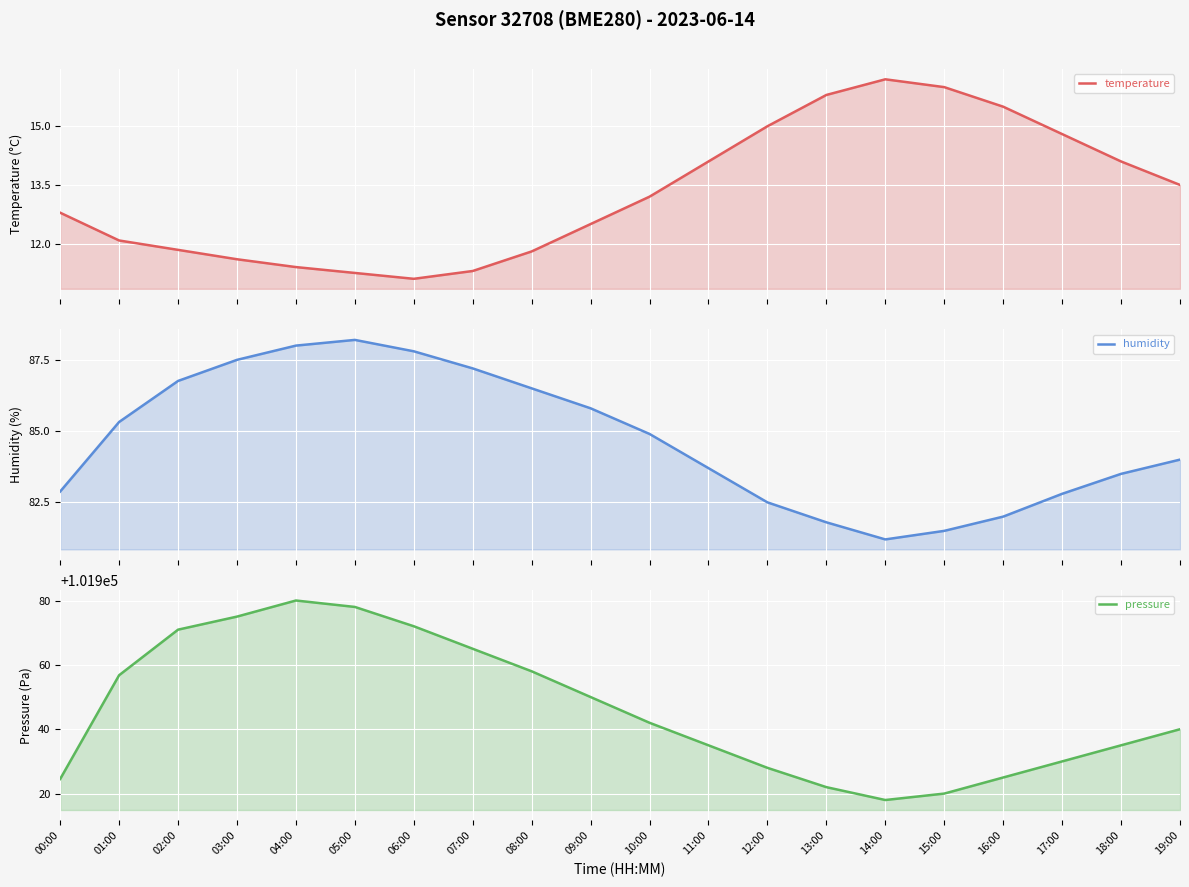

Reading left to right, list all the values displayed in this chart.

temperature: 00:00=12.8	01:00=12.1	02:00=11.8	03:00=11.6	04:00=11.4	05:00=11.2	06:00=11.1	07:00=11.3	08:00=11.8	09:00=12.5	10:00=13.2	11:00=14.1	12:00=15.0	13:00=15.8	14:00=16.2	15:00=16.0	16:00=15.5	17:00=14.8	18:00=14.1	19:00=13.5
humidity: 00:00=82.9	01:00=85.3	02:00=86.8	03:00=87.5	04:00=88.0	05:00=88.2	06:00=87.8	07:00=87.2	08:00=86.5	09:00=85.8	10:00=84.9	11:00=83.7	12:00=82.5	13:00=81.8	14:00=81.2	15:00=81.5	16:00=82.0	17:00=82.8	18:00=83.5	19:00=84.0
pressure: 00:00=101924.5	01:00=101956.8	02:00=101970.9	03:00=101975.0	04:00=101980.0	05:00=101978.0	06:00=101972.0	07:00=101965.0	08:00=101958.0	09:00=101950.0	10:00=101942.0	11:00=101935.0	12:00=101928.0	13:00=101922.0	14:00=101918.0	15:00=101920.0	16:00=101925.0	17:00=101930.0	18:00=101935.0	19:00=101940.0